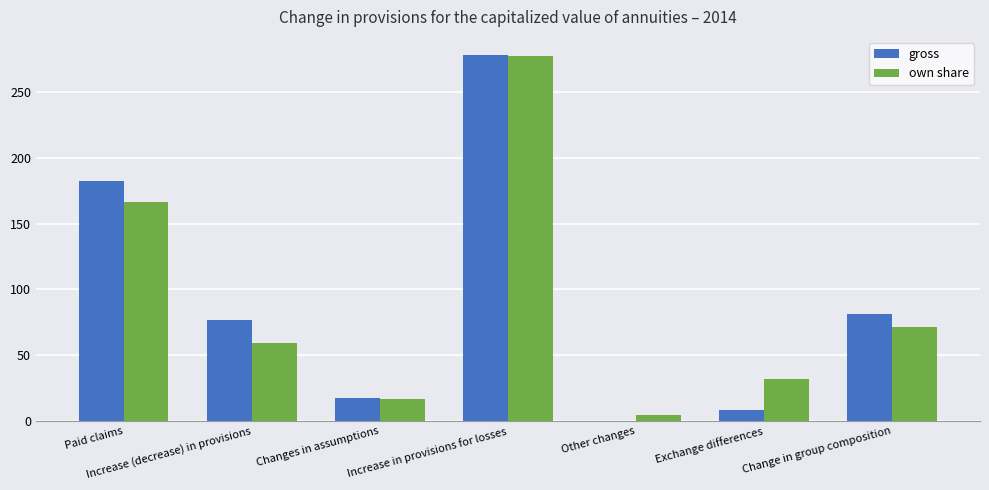

What is the sum of the own share values at Change in group composition and Changes in assumptions?

87.9